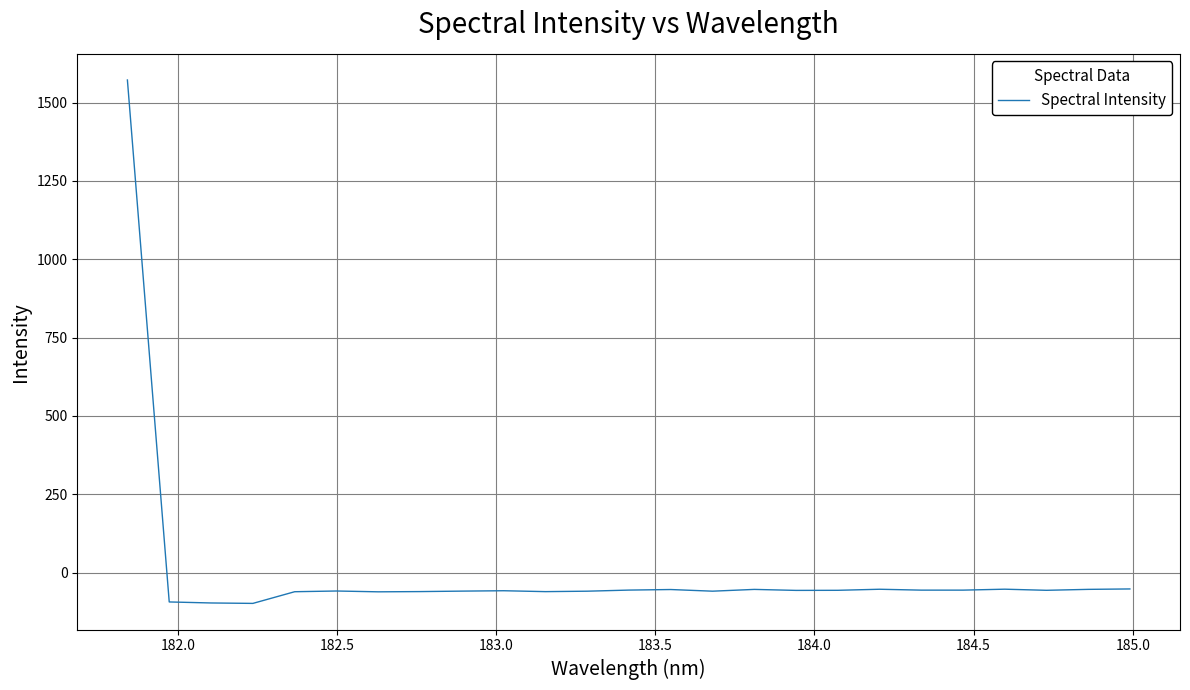

What is the average value?

3.8